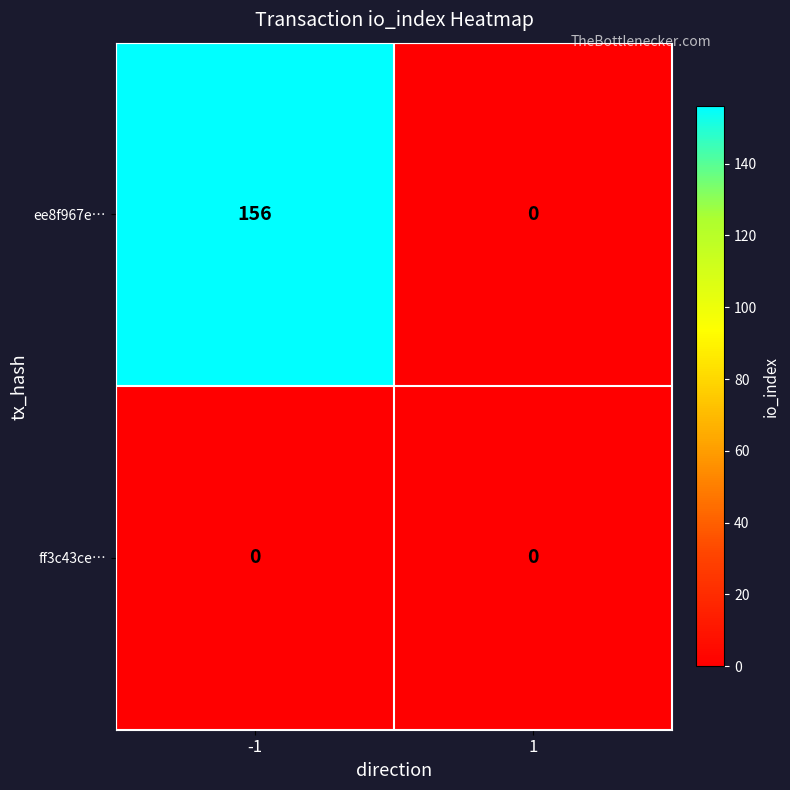

Reading right to left, list all the values displayed in this chart.

ee8f967e…: 1=0	-1=156
ff3c43ce…: 1=0	-1=0